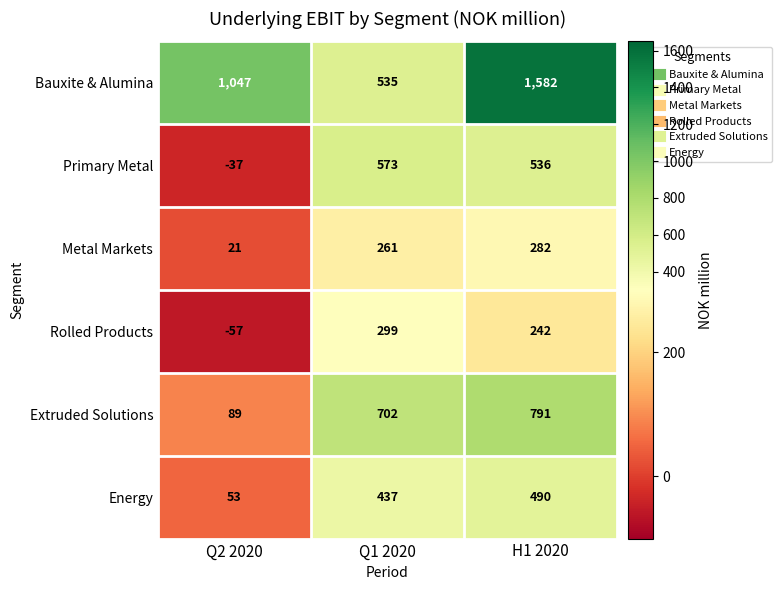

What is the maximum value for Rolled Products?

299